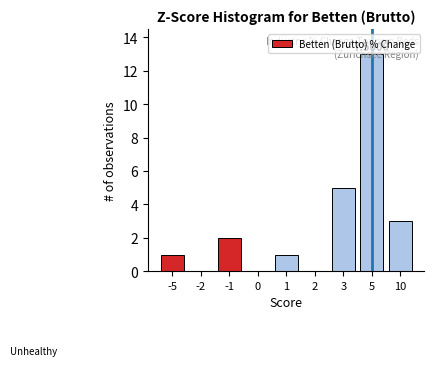

Which has a higher value, 10 or -1?

10